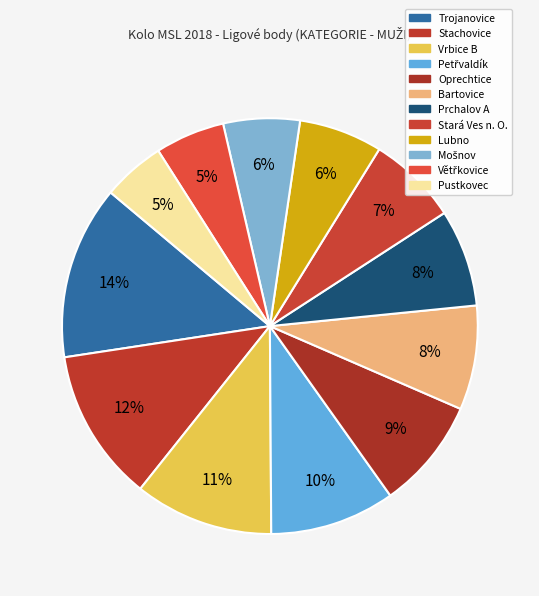

Count the number of slices in the pie.

12